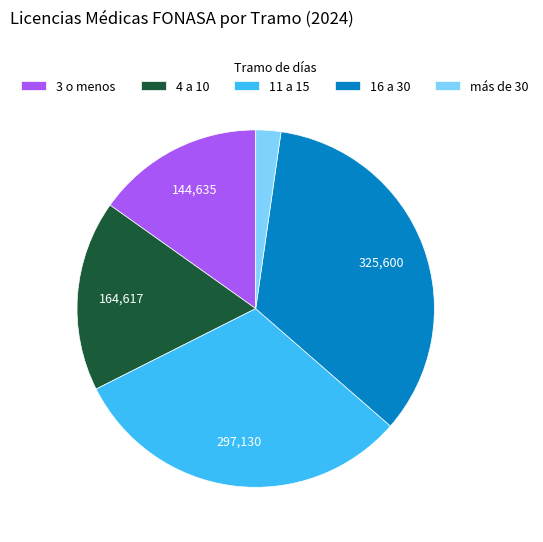

How many segments does this pie chart have?

5